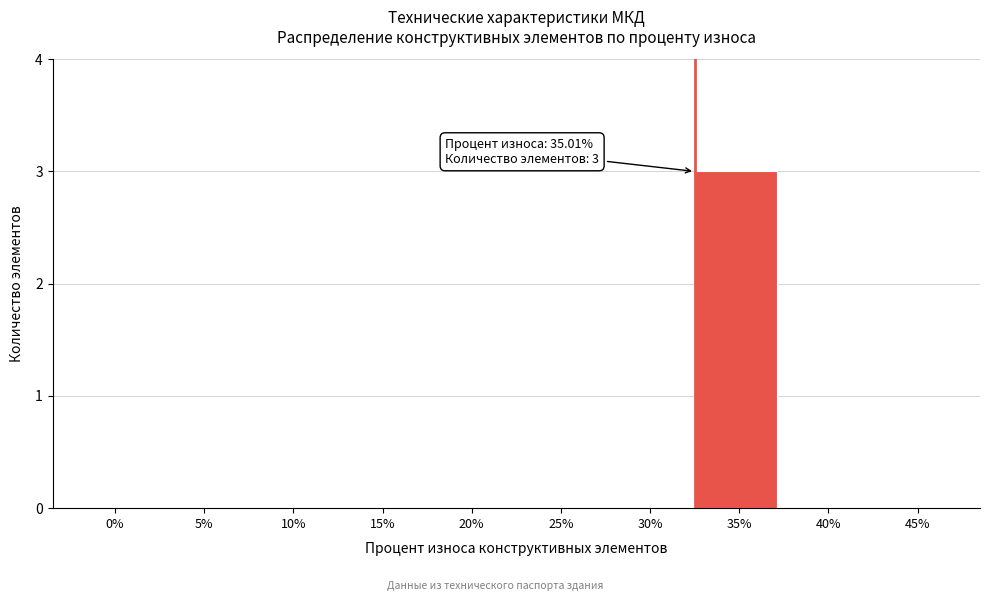

Reading left to right, extract all data points from this chart.

0%=0	5%=0	10%=0	15%=0	20%=0	25%=0	30%=0	35%=3	40%=0	45%=0